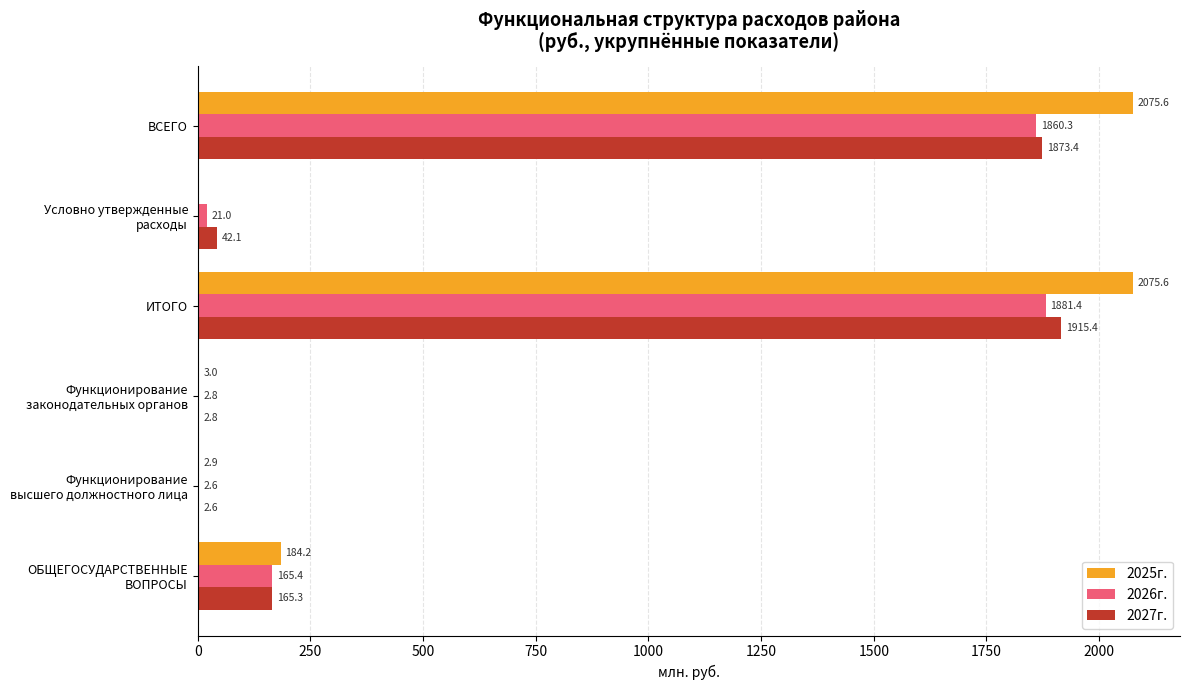

At which category is the sum across all series the highest?

ИТОГО